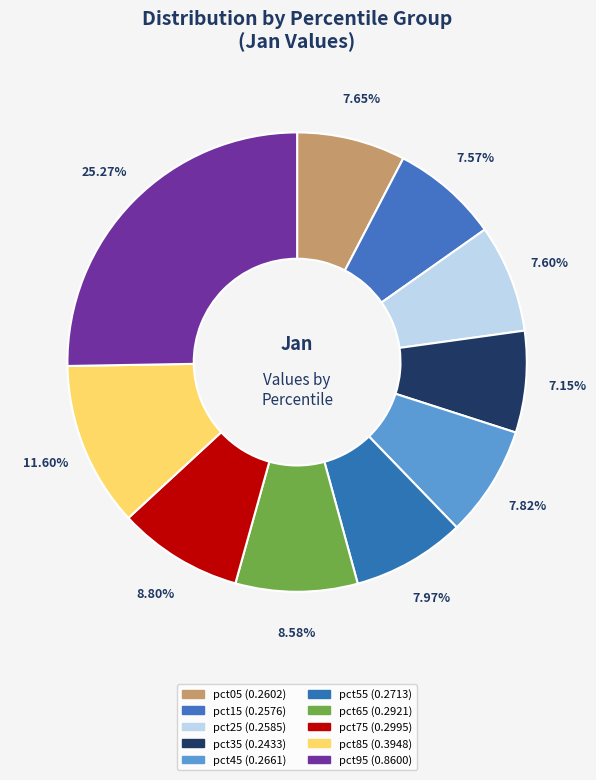

What is the change in value from pct25 to pct85?

+0.1